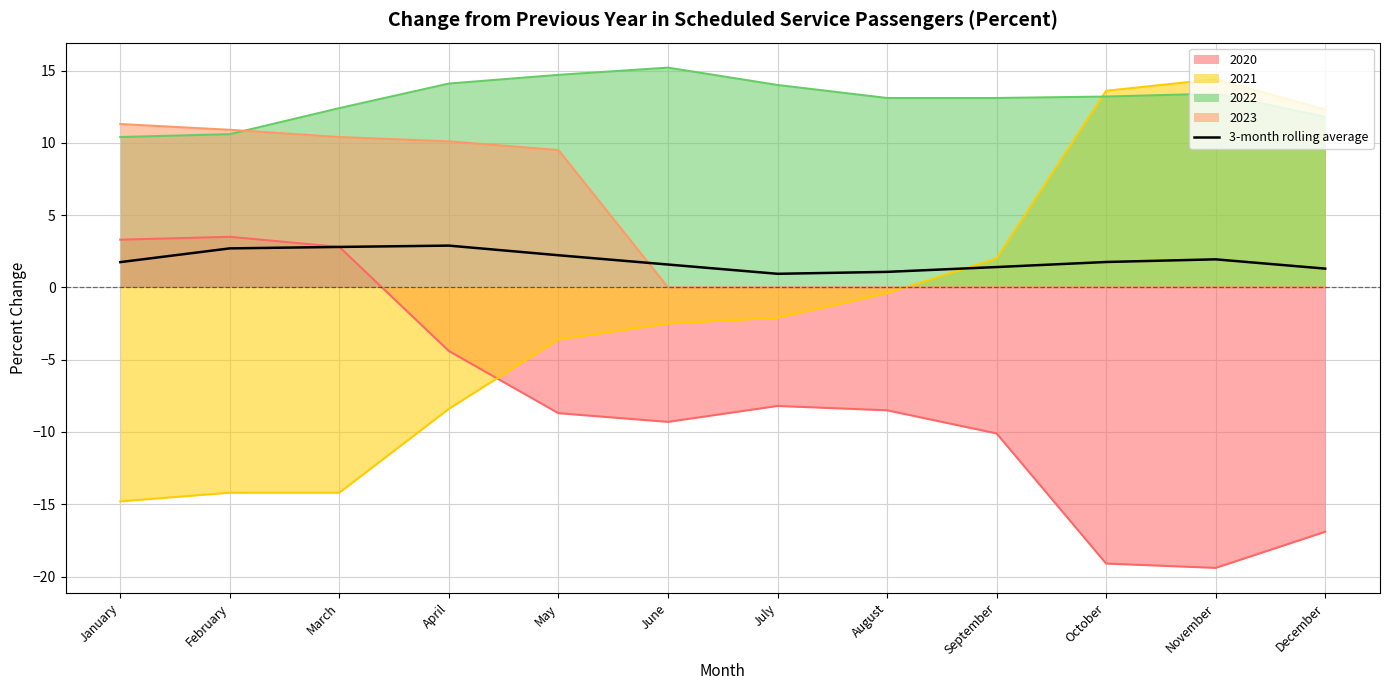

How many distinct data groups are displayed?

5